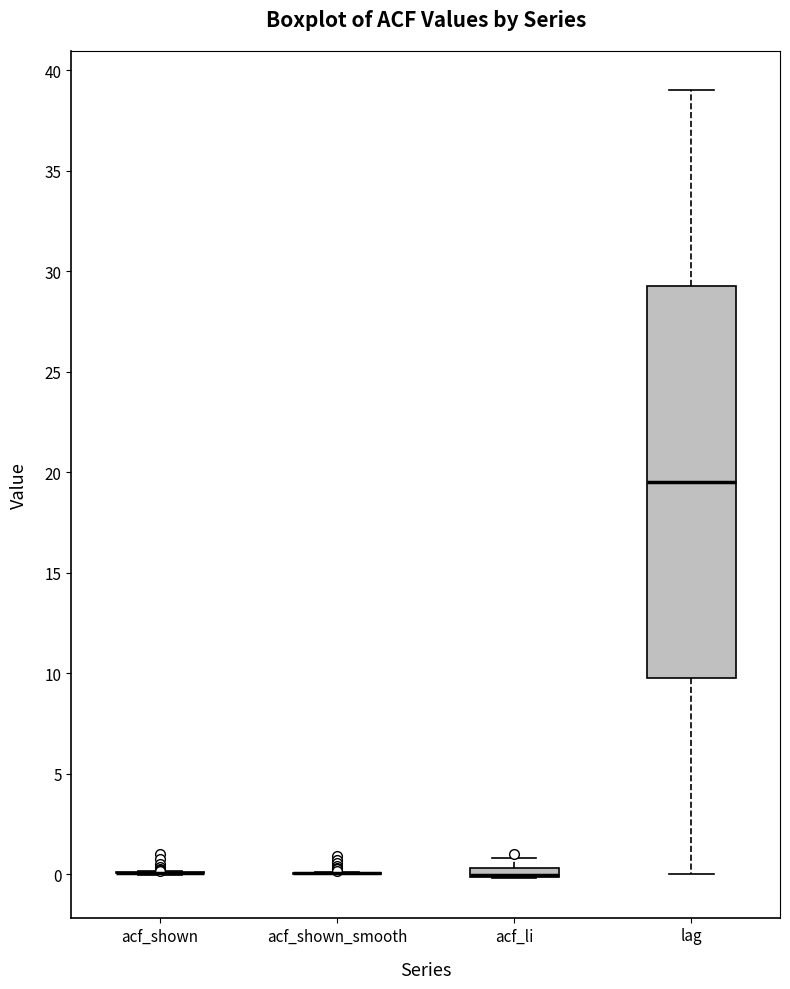

Which box is the tallest, from its lower edge to its upper edge?

lag